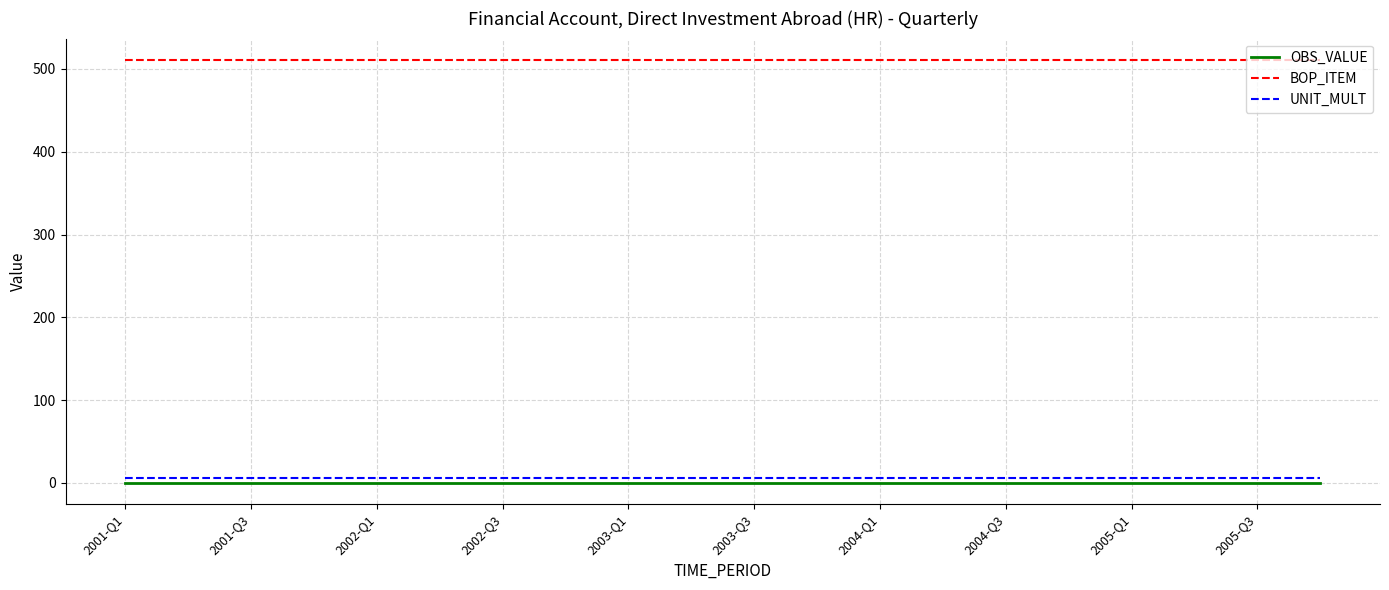

What is the minimum value for BOP_ITEM?

511